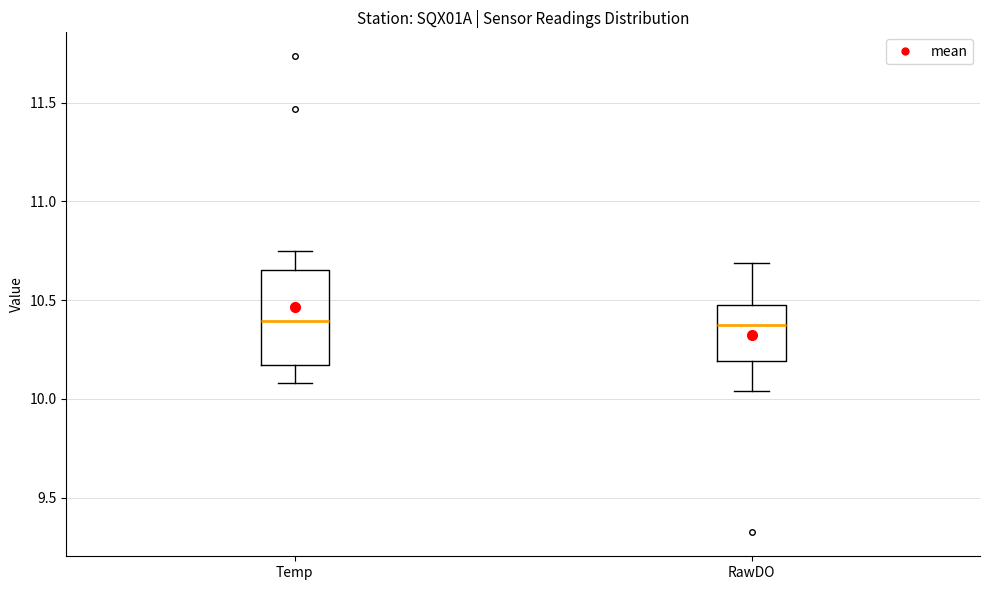

Which box is the tallest, from its lower edge to its upper edge?

Temp